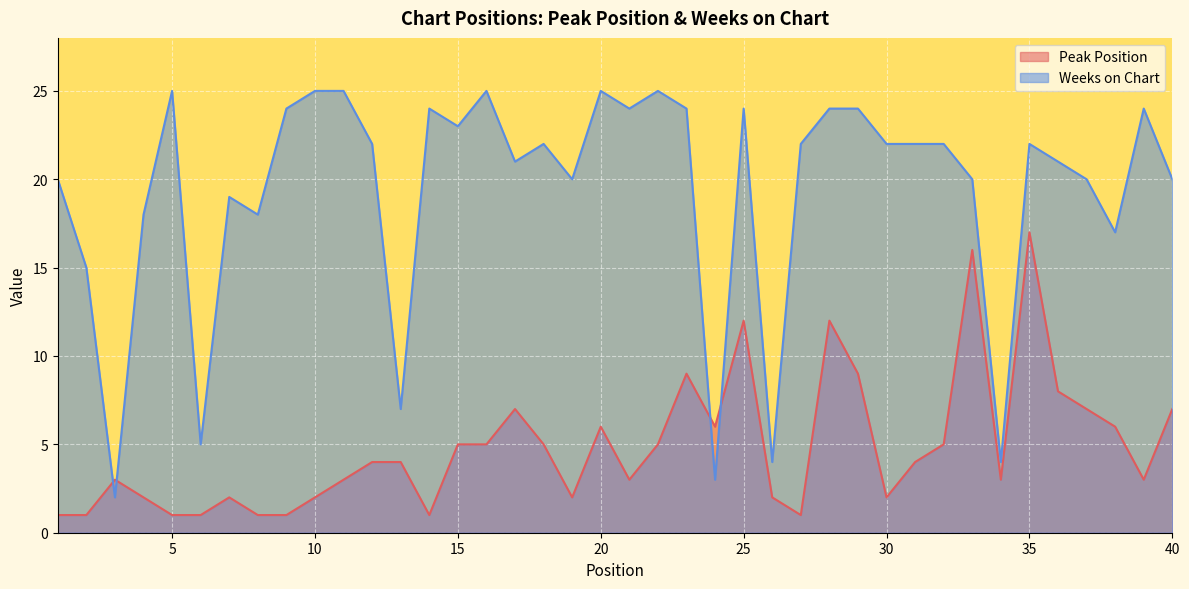

List the series in order of their overall mean, highest first.

Weeks on Chart, Peak Position